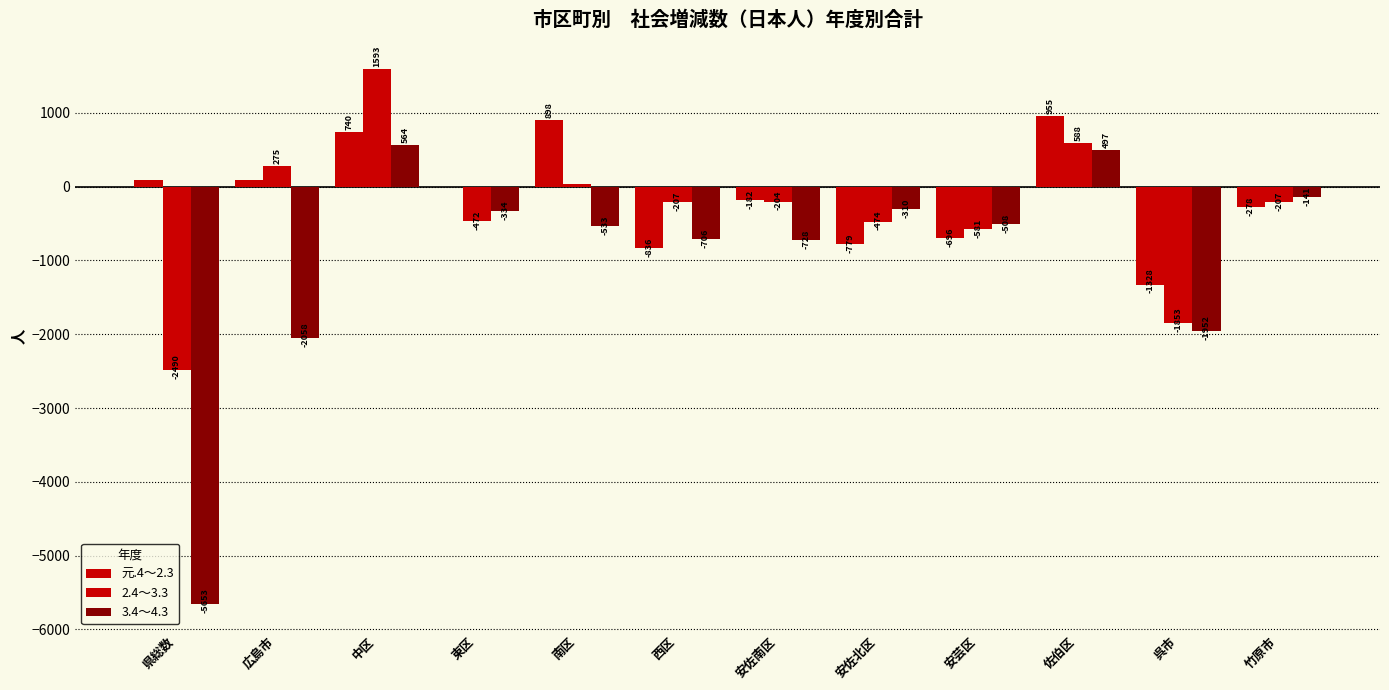

At which category is the sum across all series the highest?

中区